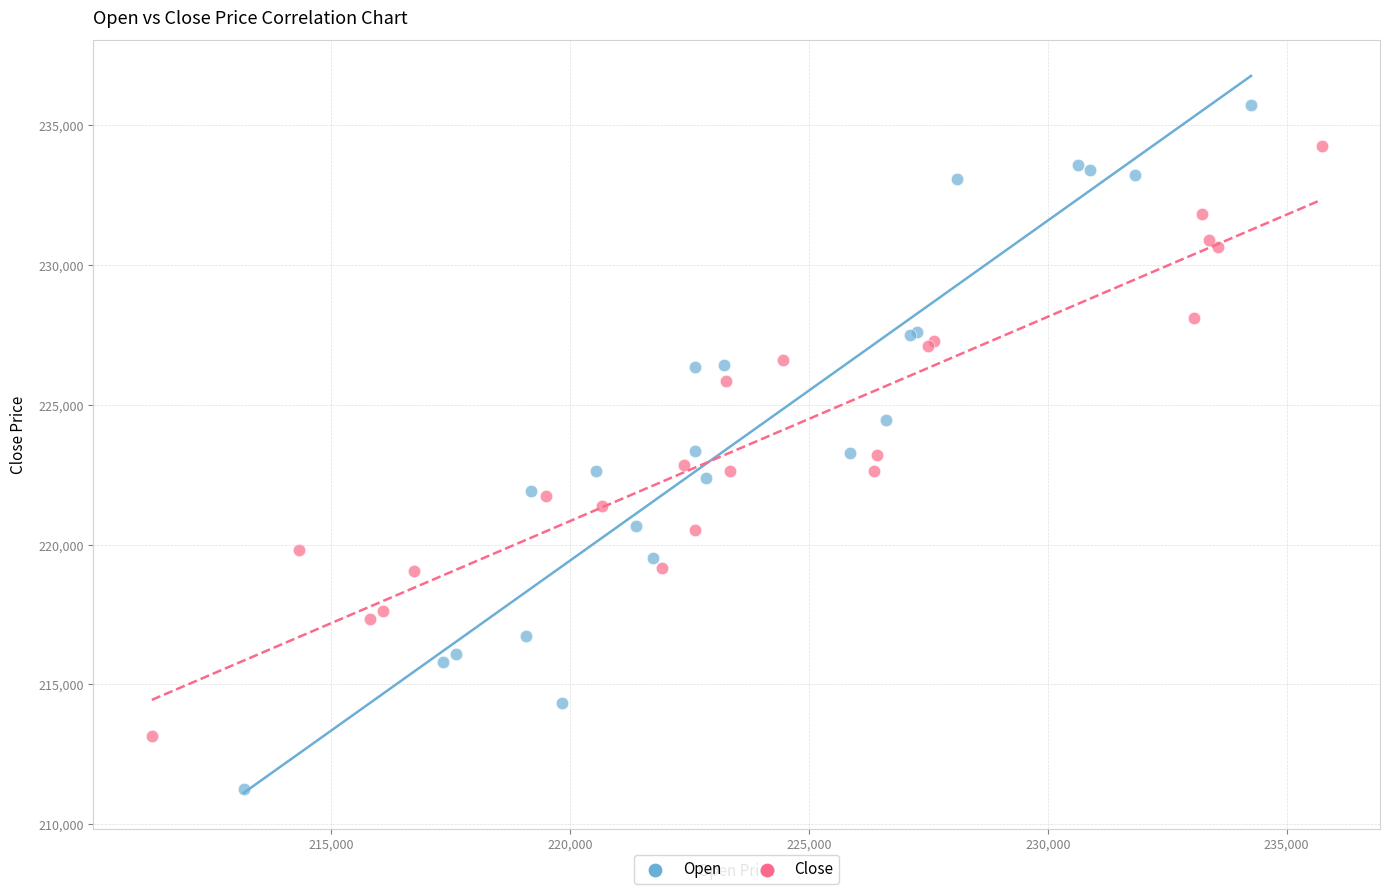

Which series has the largest Y range (max minus min)?

Open